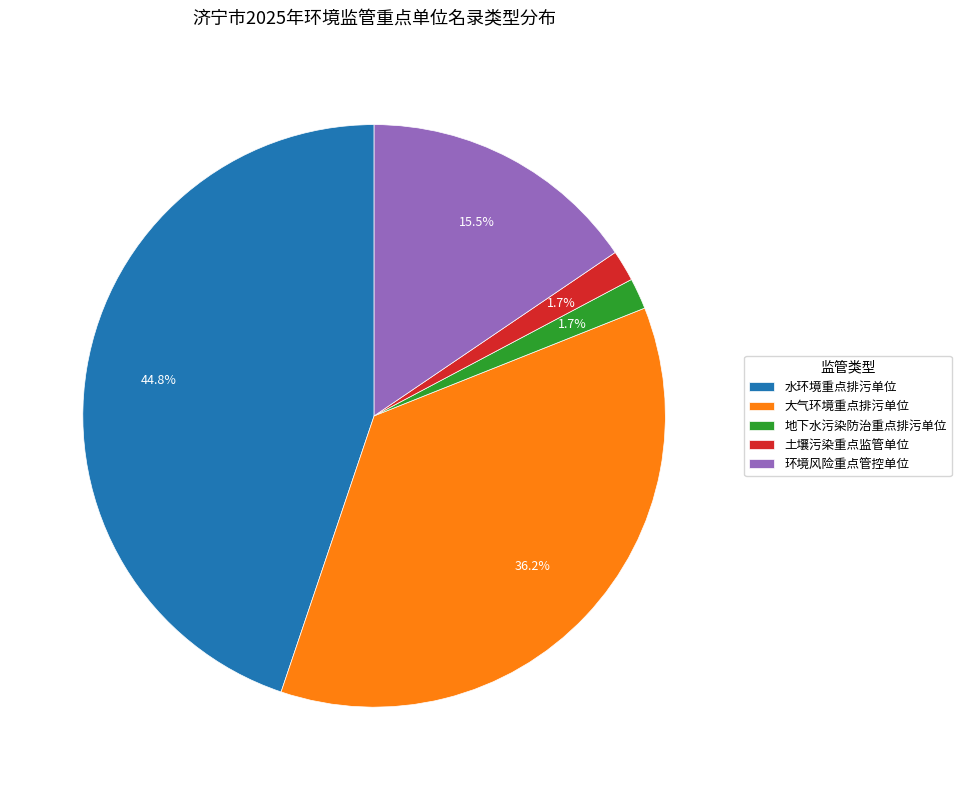

Which slice is the largest?

水环境重点排污单位